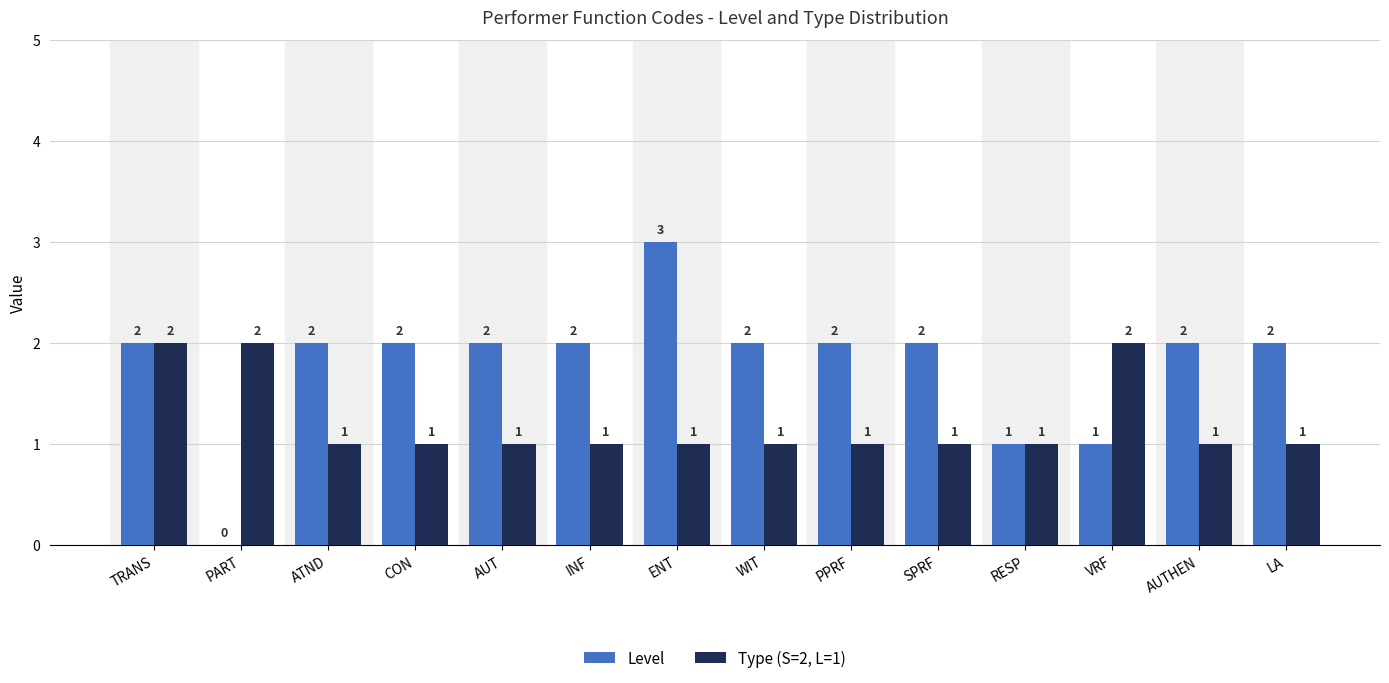

Is the value of Type (S=2, L=1) at ATND greater than the value of Level at LA?

No